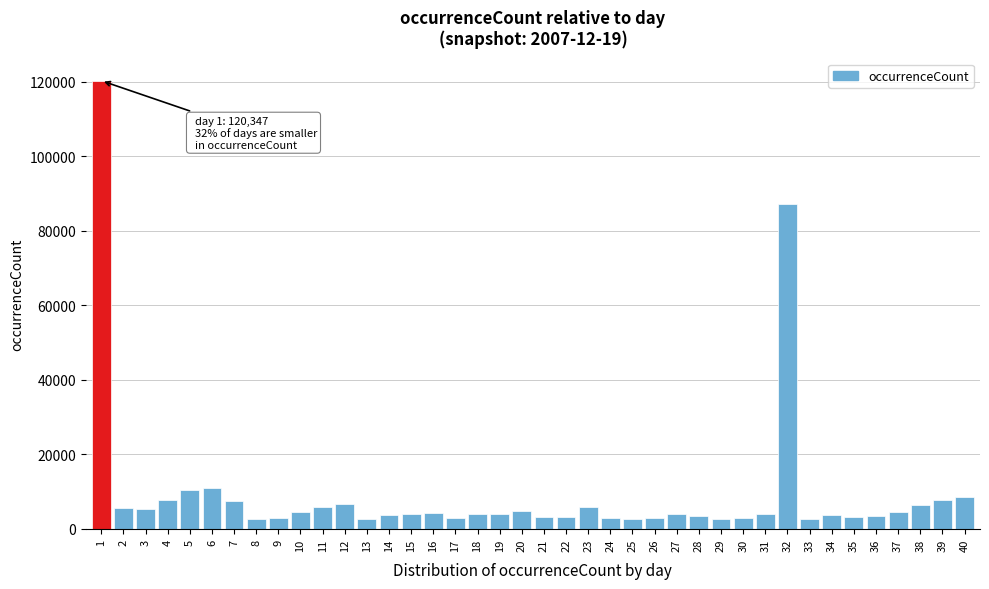

What is the greatest value displayed?

120347